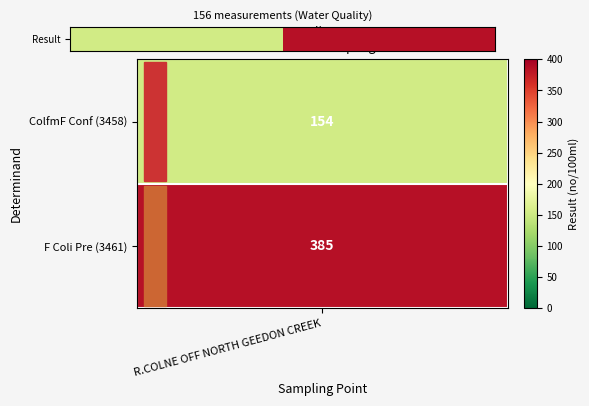

Reading left to right, transcribe all the data shown in this chart.

154	385